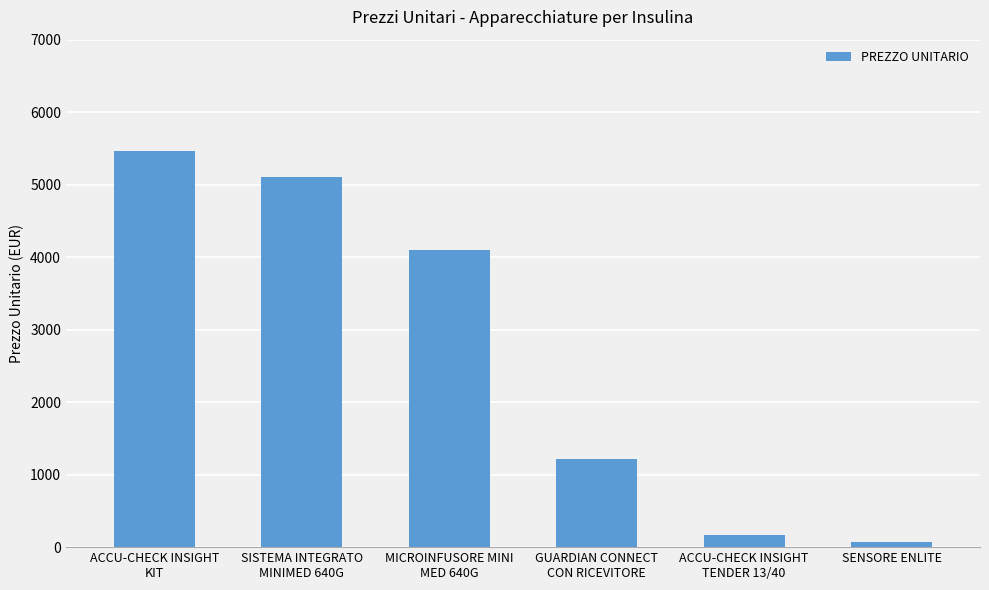

How many distinct data groups are displayed?

1